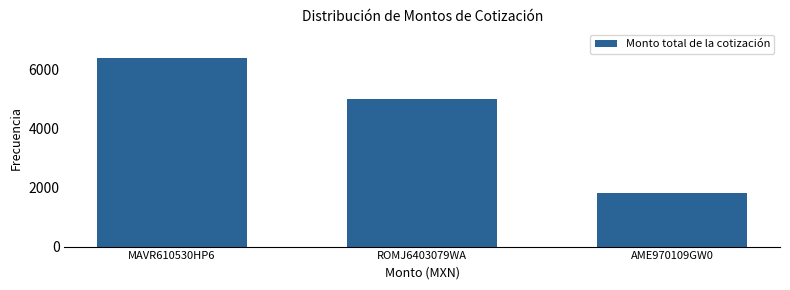

Reading left to right, what are all the values shown in this chart?

6400.0	5000.0	1820.4